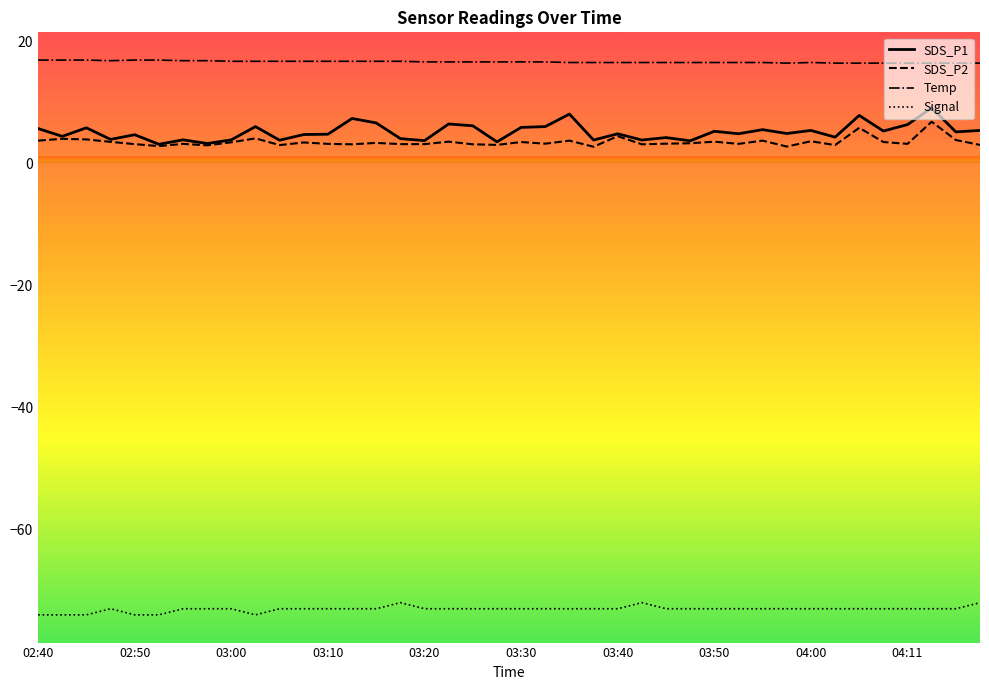

What is the highest value of the SDS_P1 series?

9.1